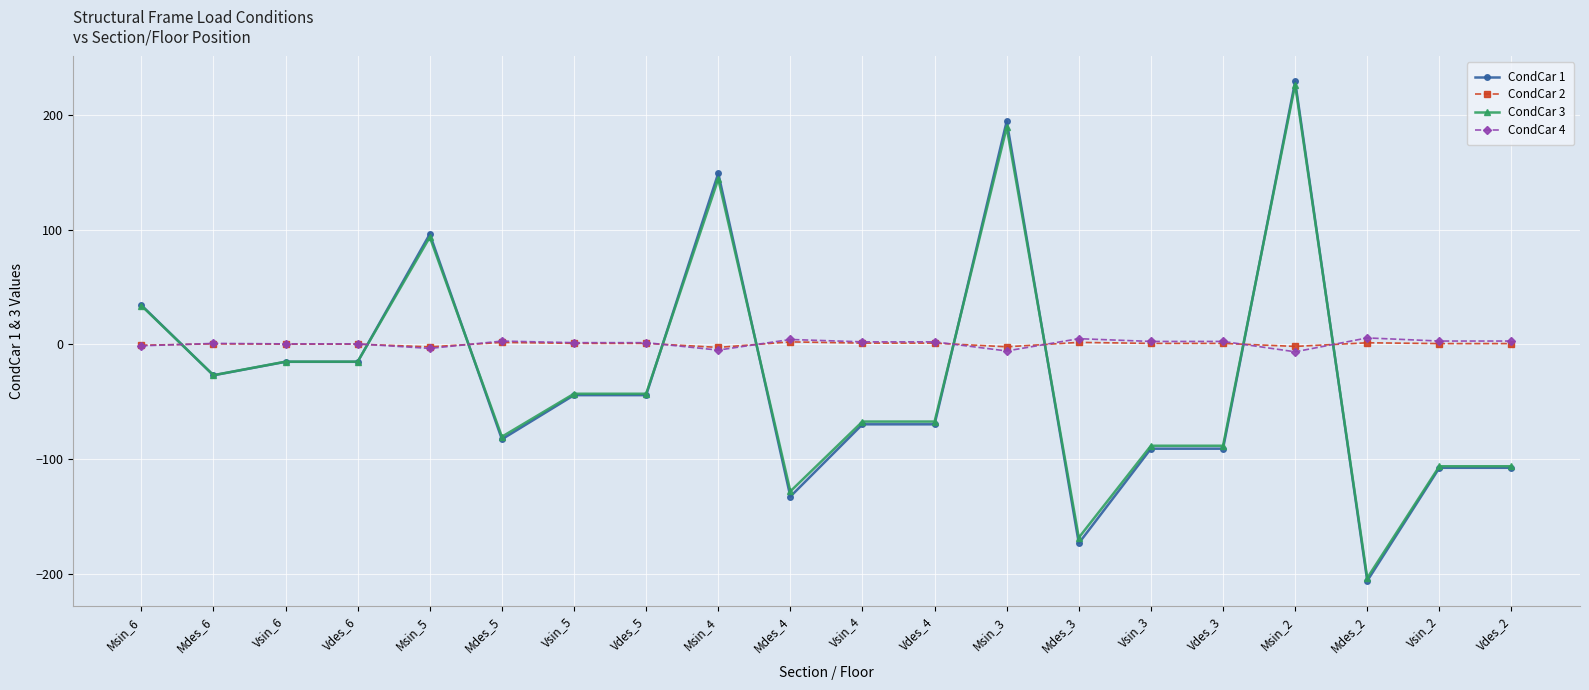

What is the label of the 8th point from the left?

Vdes_5